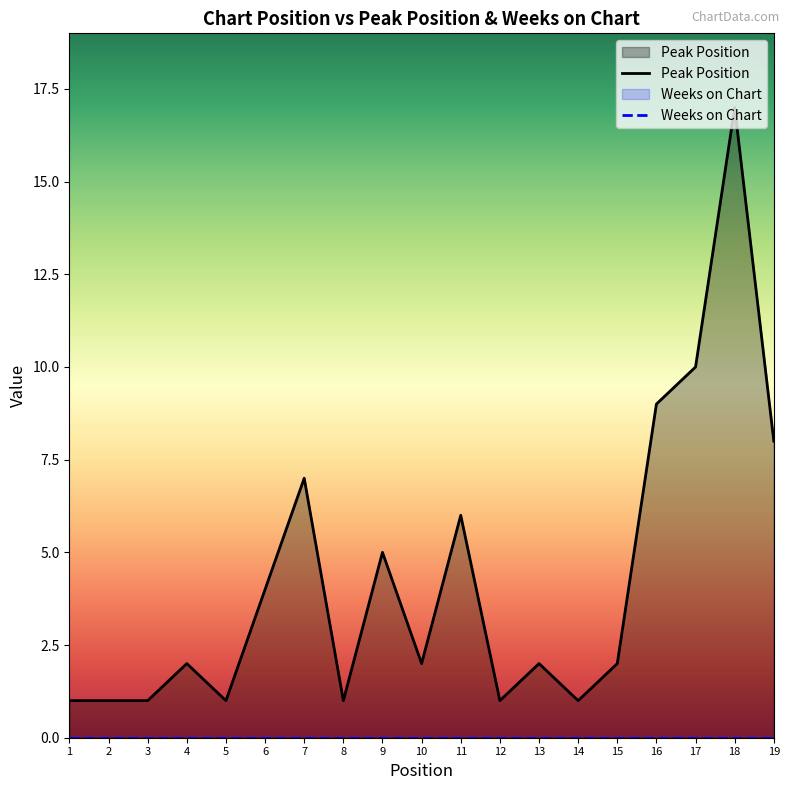

The chart shows a value of 1 at 15. True or false?

False